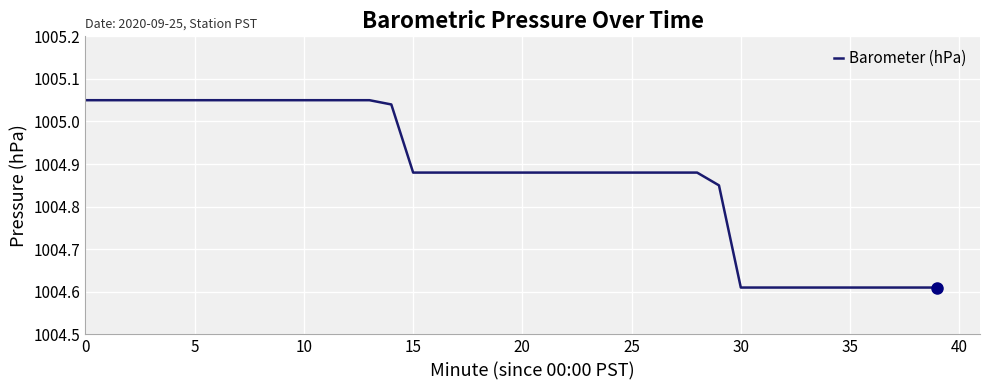

What is the difference between the maximum and minimum values?

0.4